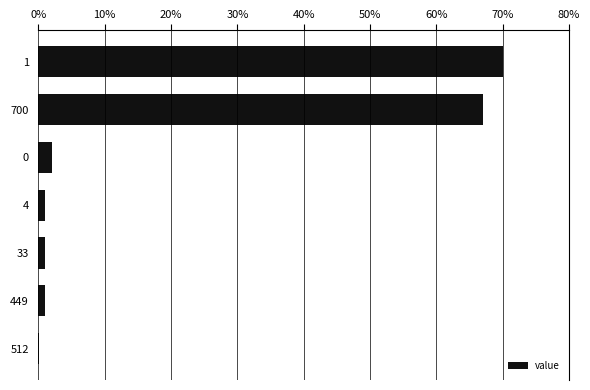

What is the greatest value displayed?

70.0